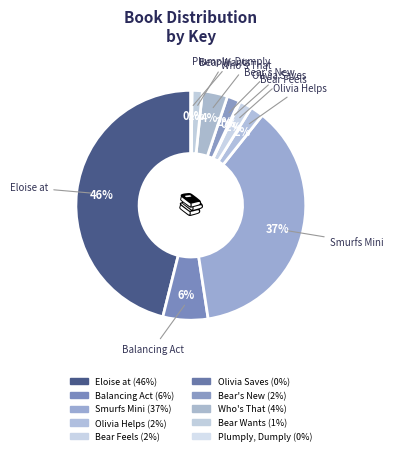

Which category has the biggest portion of the pie?

Eloise at The Plaza